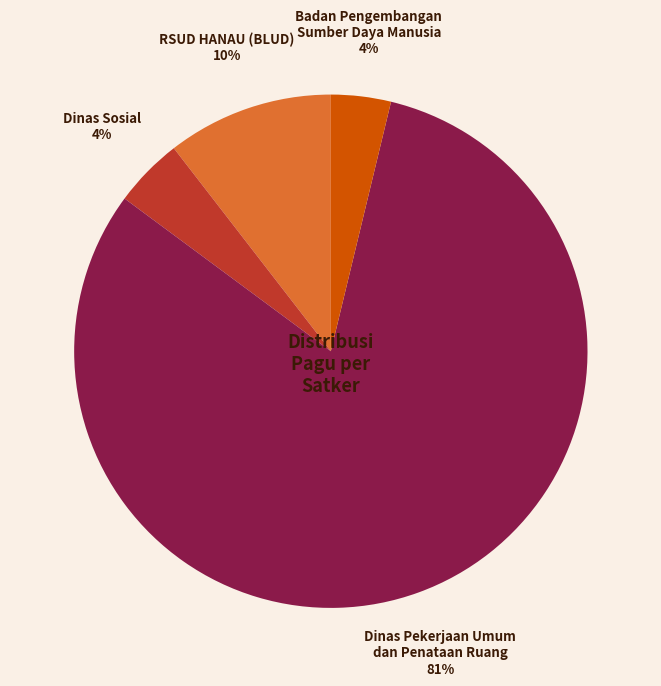

To the nearest percent, what is the average slice percentage?

25%